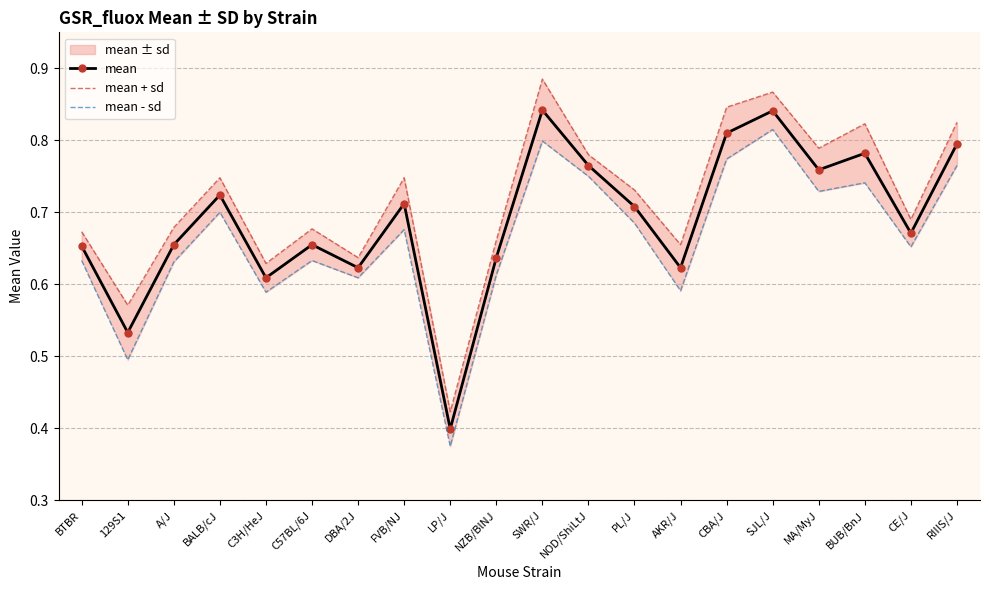

List the labels in order of mean + sd value, smallest first.

LP/J, 129S1, C3H/HeJ, DBA/2J, AKR/J, NZB/BlNJ, BTBR, C57BL/6J, A/J, CE/J, PL/J, BALB/cJ, FVB/NJ, NOD/ShiLtJ, MA/MyJ, BUB/BnJ, RIIIS/J, CBA/J, SJL/J, SWR/J